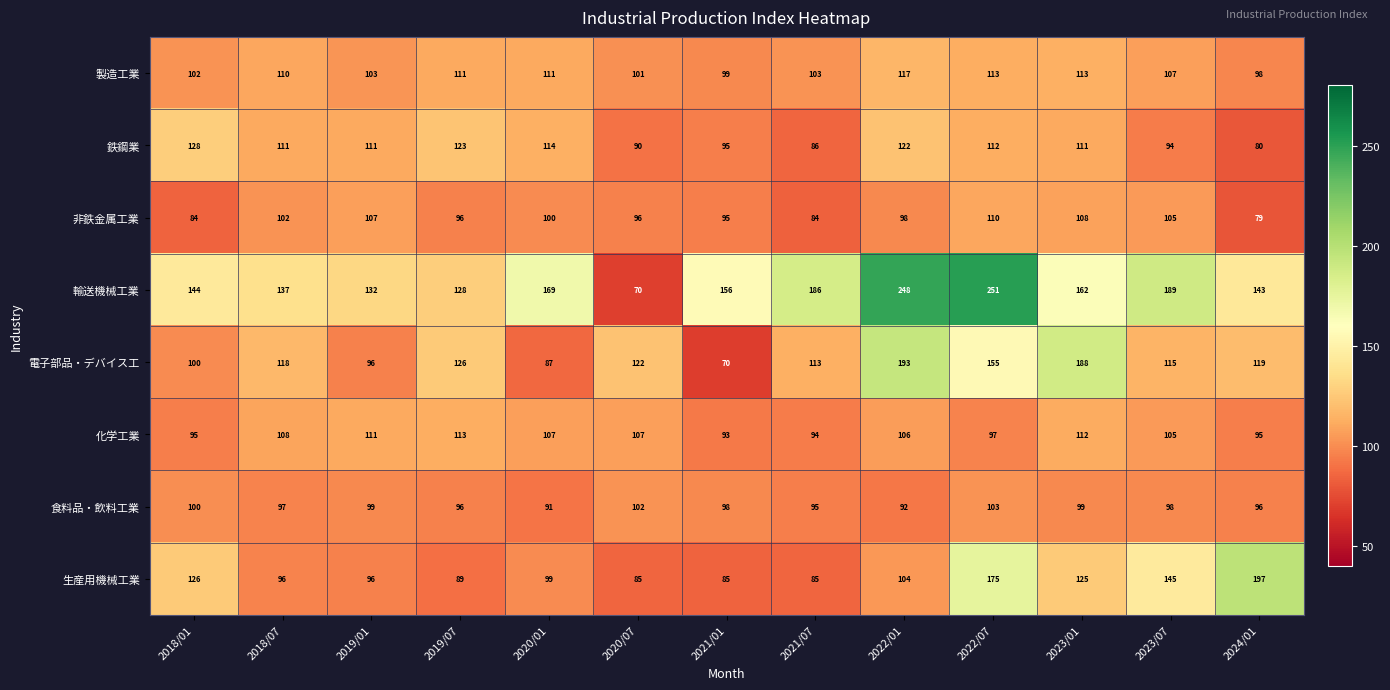

The value of 電子部品・デバイス工 at 2024/01 is 188. True or false?

False